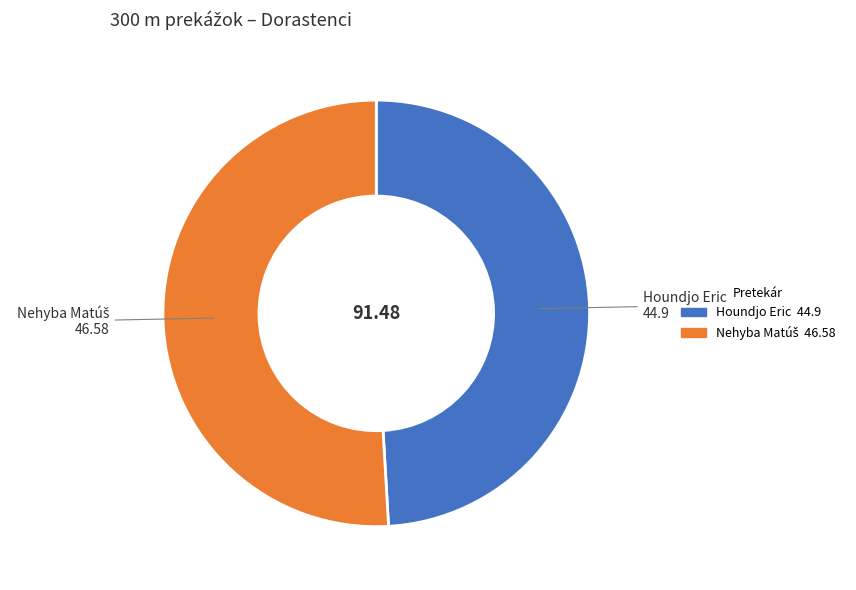

Is there a majority slice in this chart?

Yes